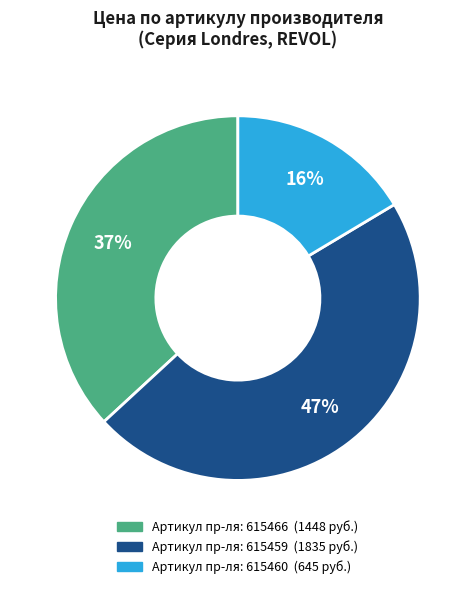

Is there a majority slice in this chart?

No